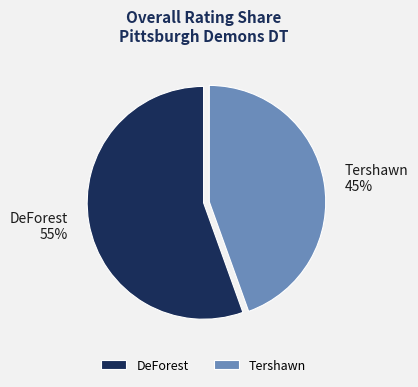

True or false: DeForest accounts for 55% of the total.

True